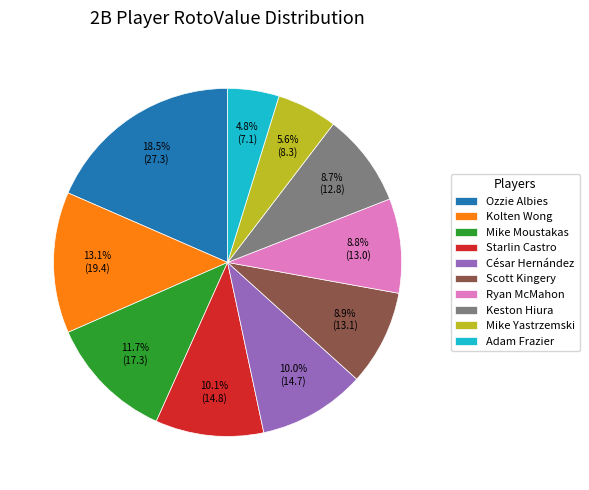

Which slice is the smallest?

Adam Frazier